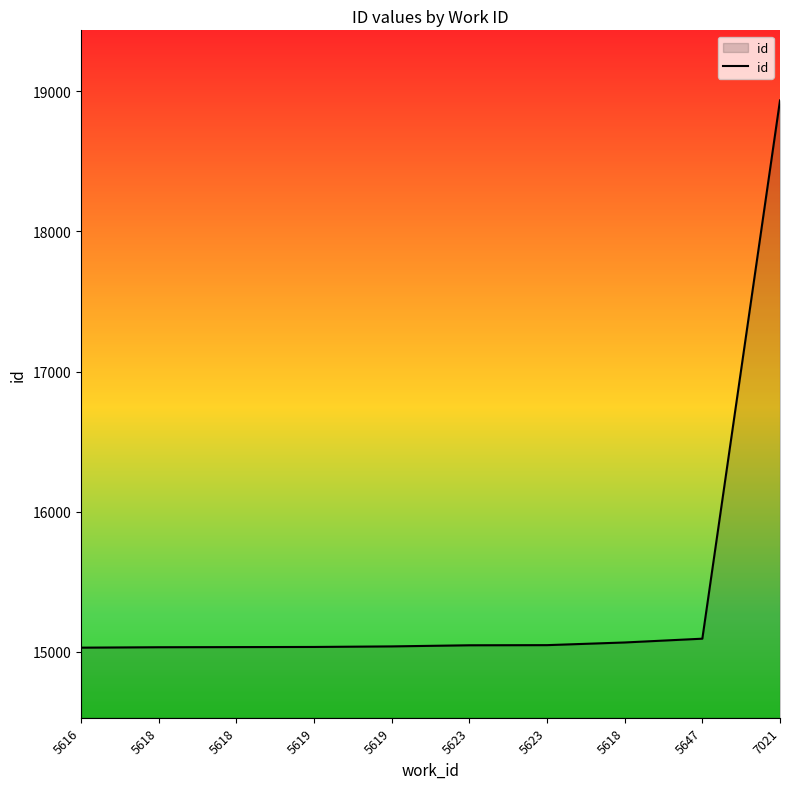

Reading left to right, transcribe all the data shown in this chart.

15030	15033	15034	15035	15039	15047	15048	15067	15094	18935